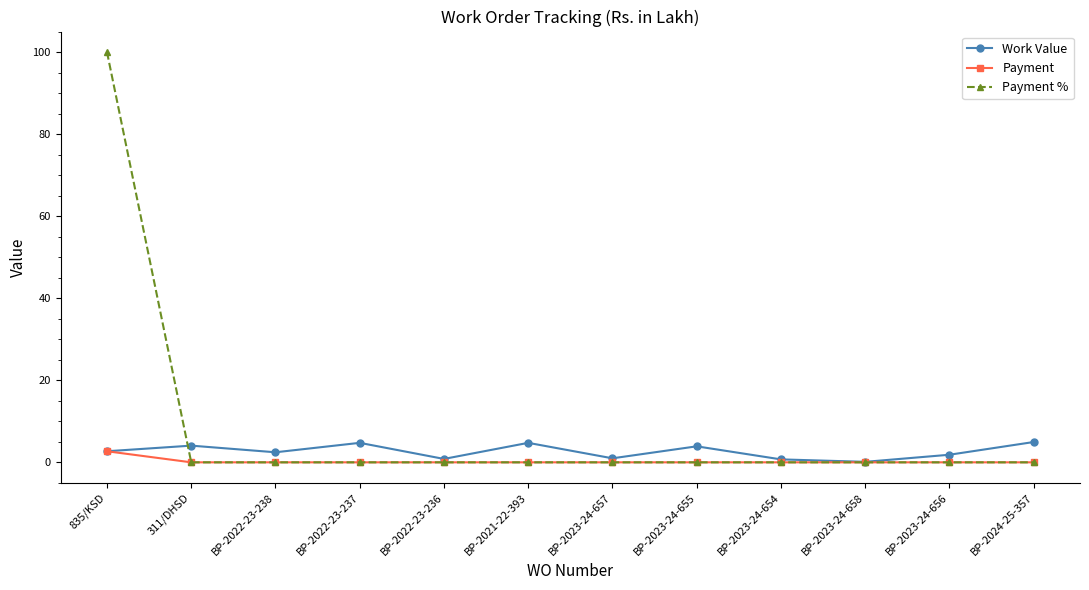

How many categories are shown in the chart?

12